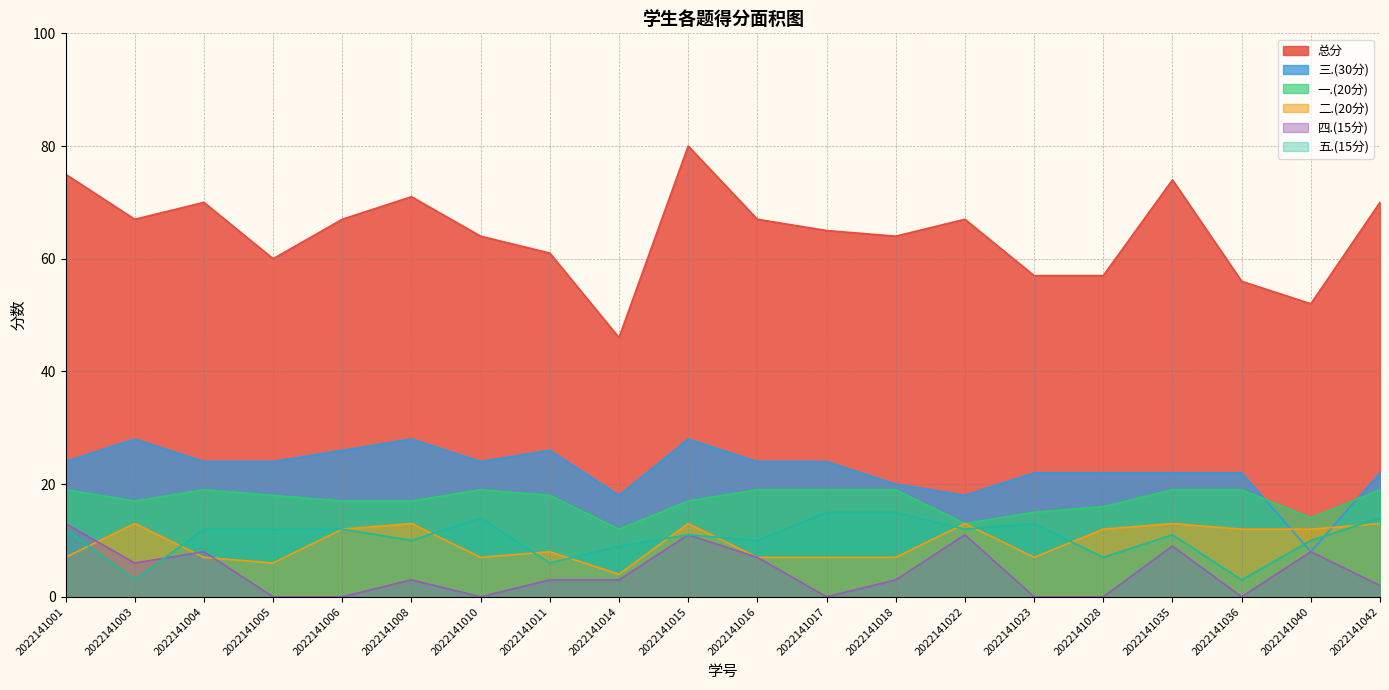

Which series has the widest spread of values?

总分